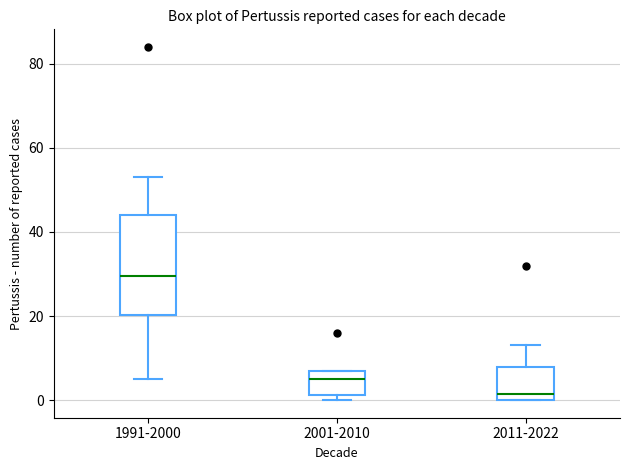

Which box has the highest median line?

1991-2000